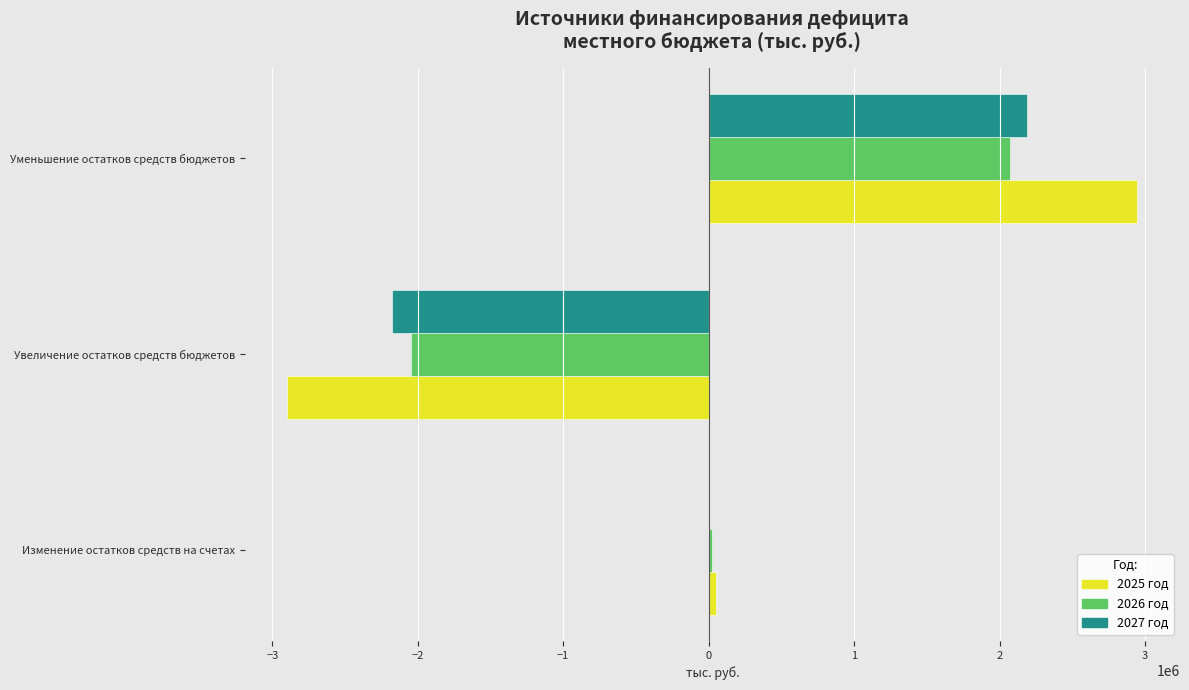

At which category is the sum across all series the highest?

Уменьшение остатков средств бюджетов